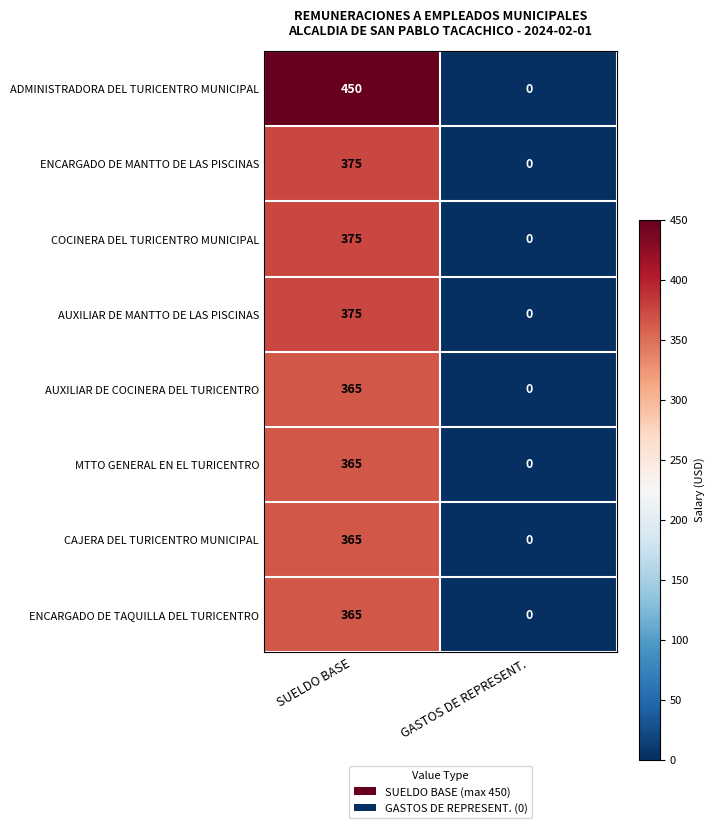

Which series changed the most between SUELDO BASE and GASTOS DE REPRESENT.?

ADMINISTRADORA DEL TURICENTRO MUNICIPAL